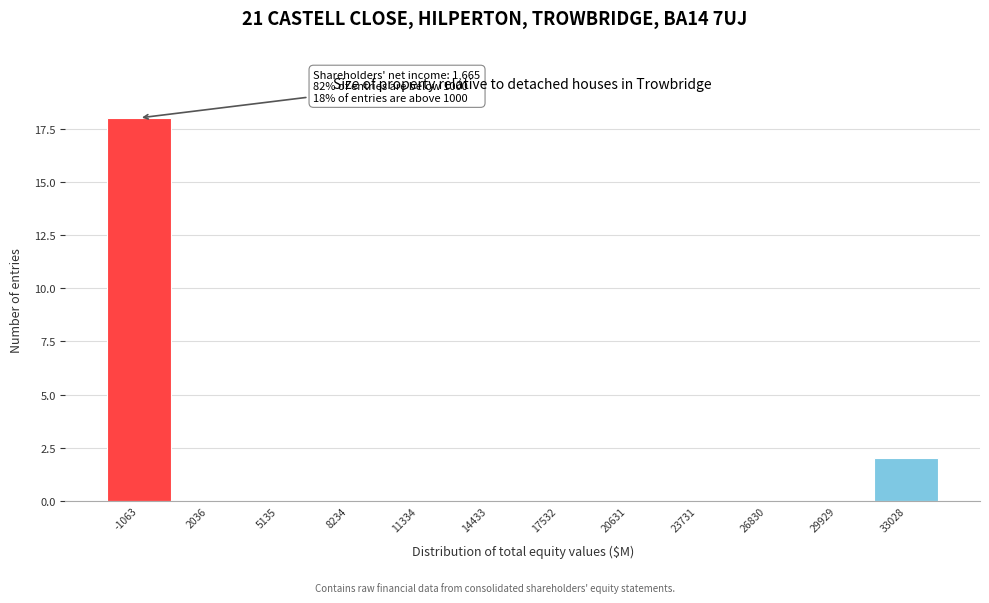

Reading left to right, transcribe all the data shown in this chart.

-1063=18	2036=0	5135=0	8234=0	11334=0	14433=0	17532=0	20631=0	23731=0	26830=0	29929=0	33028=2